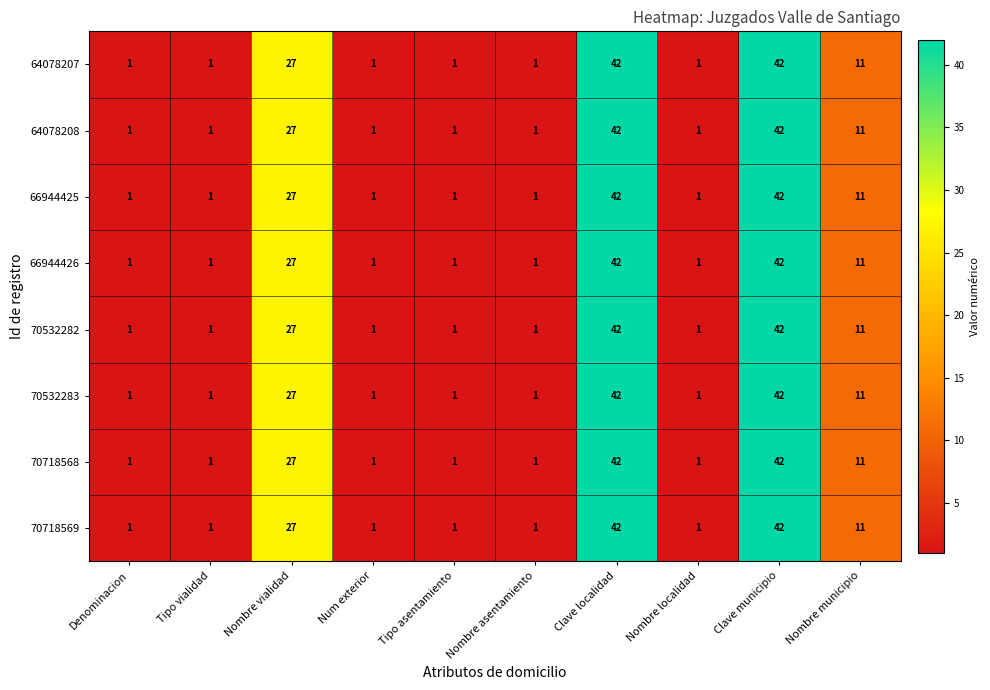

True or false: 70718569 has a value of 2 at Tipo vialidad.

False